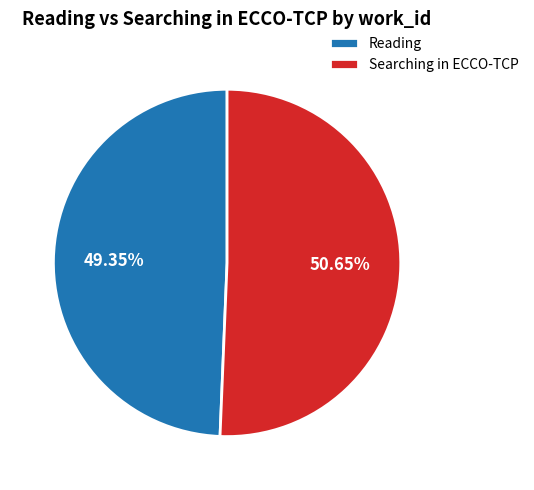

Is there a majority slice in this chart?

Yes